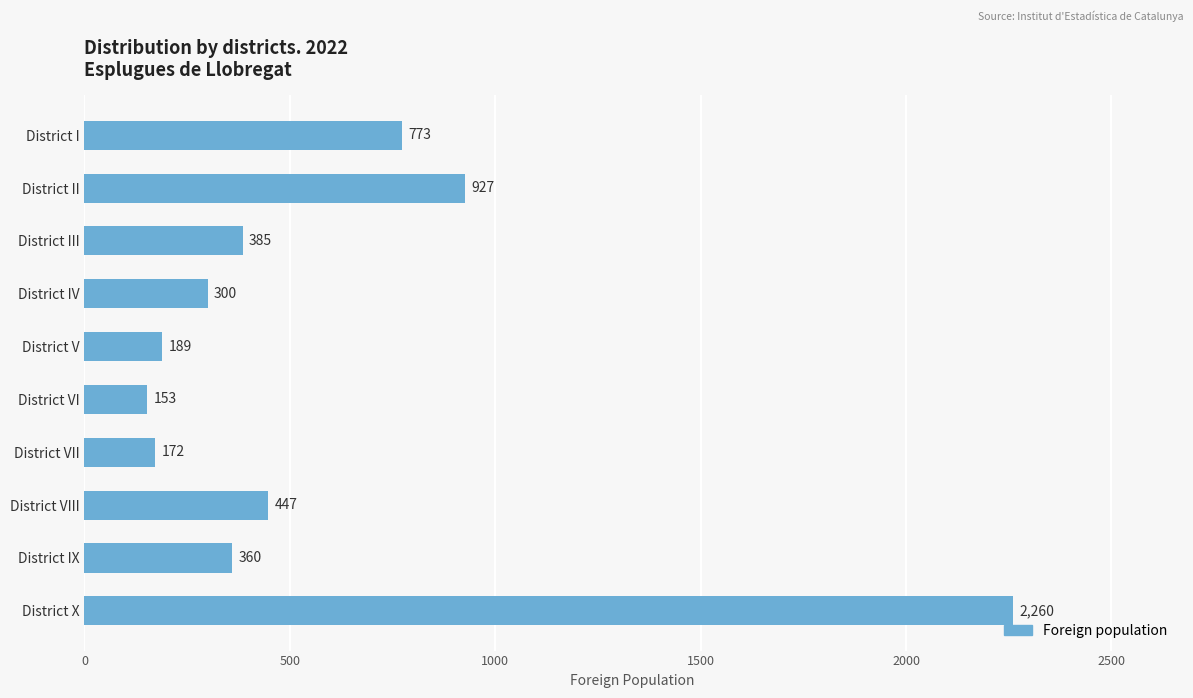

True or false: the data shows 178 at District III.

False